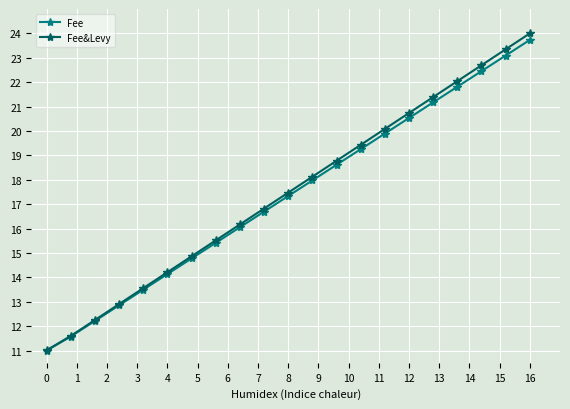

Which series has the largest range (max minus min)?

Fee&Levy